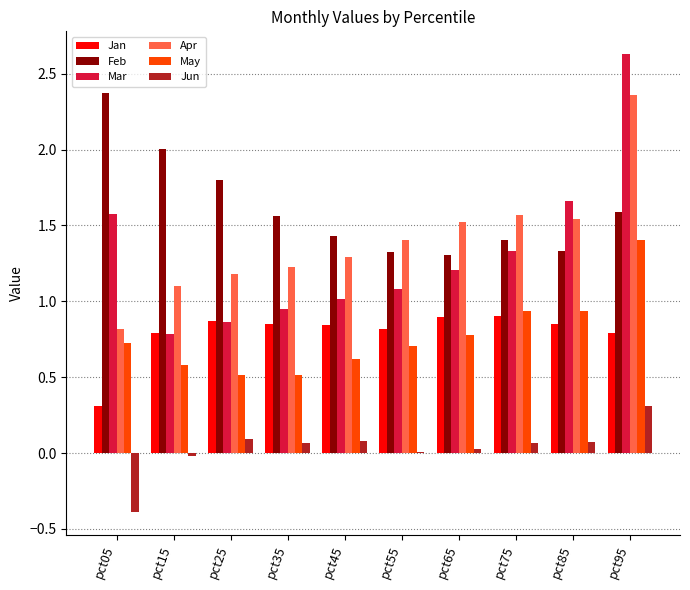

How many series are shown in this chart?

6